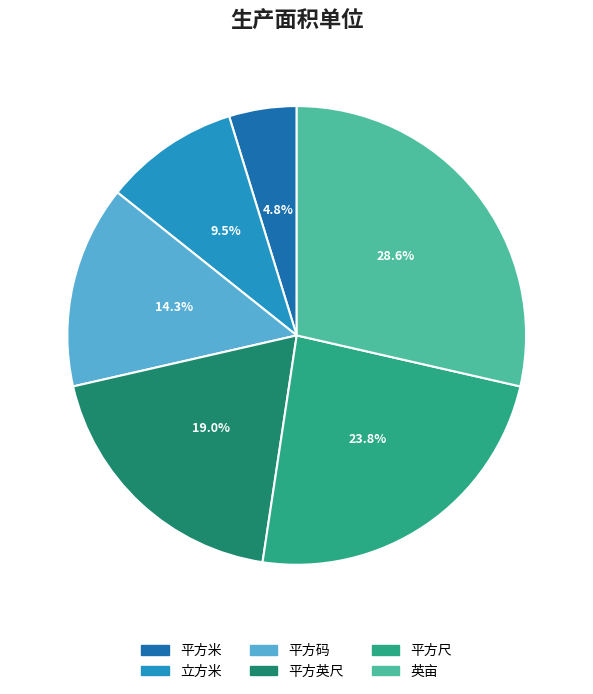

Is there any slice that represents more than half of the pie?

No